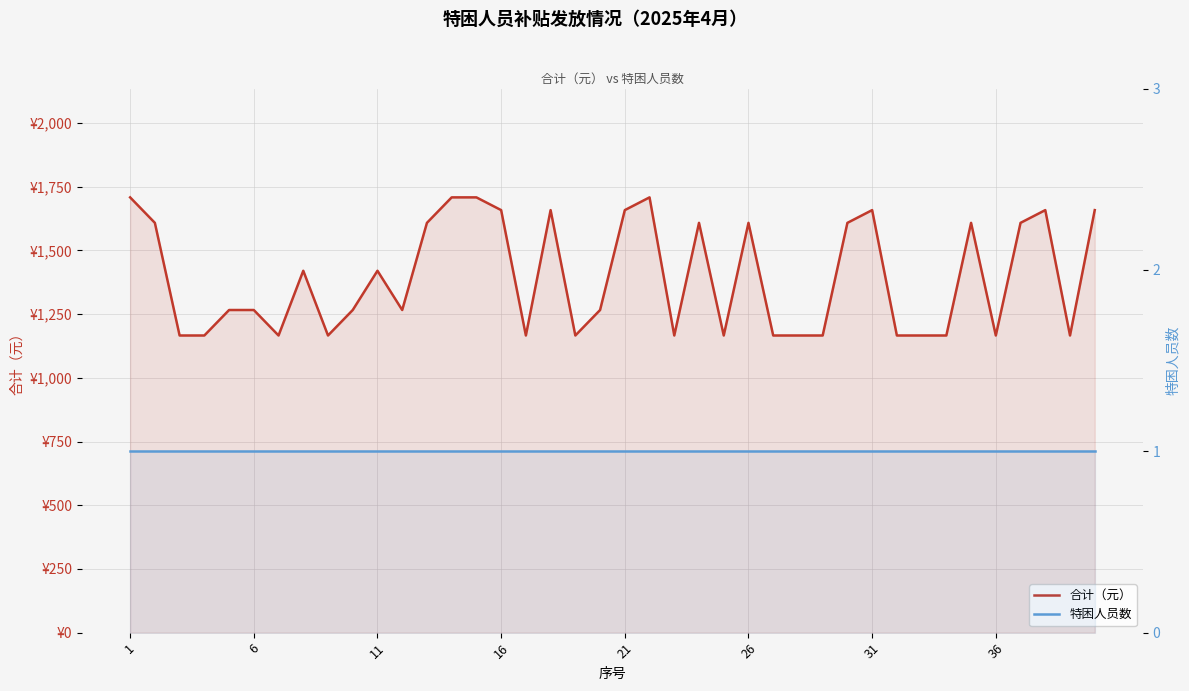

Does the chart have visible grid lines?

Yes